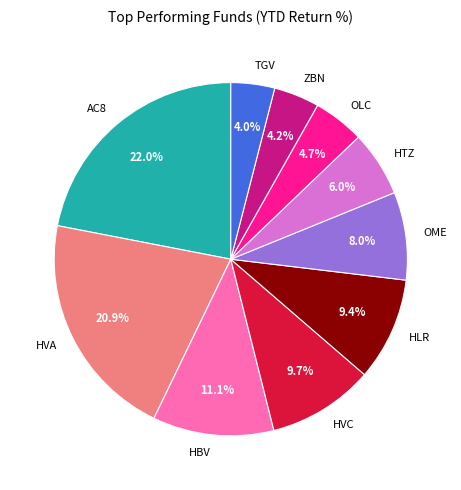

Which slice is the largest?

AC8